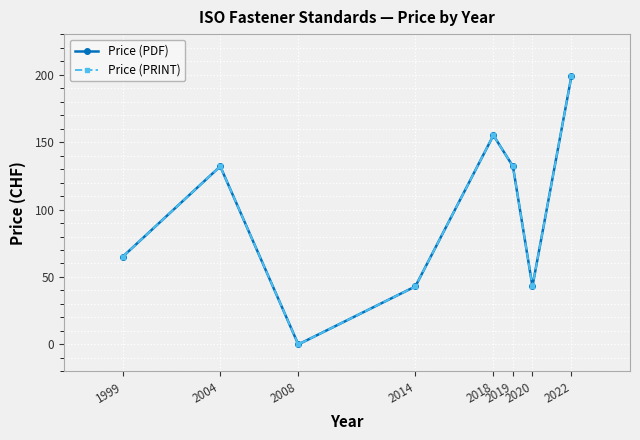

Which series has the widest spread of values?

Price (PDF)